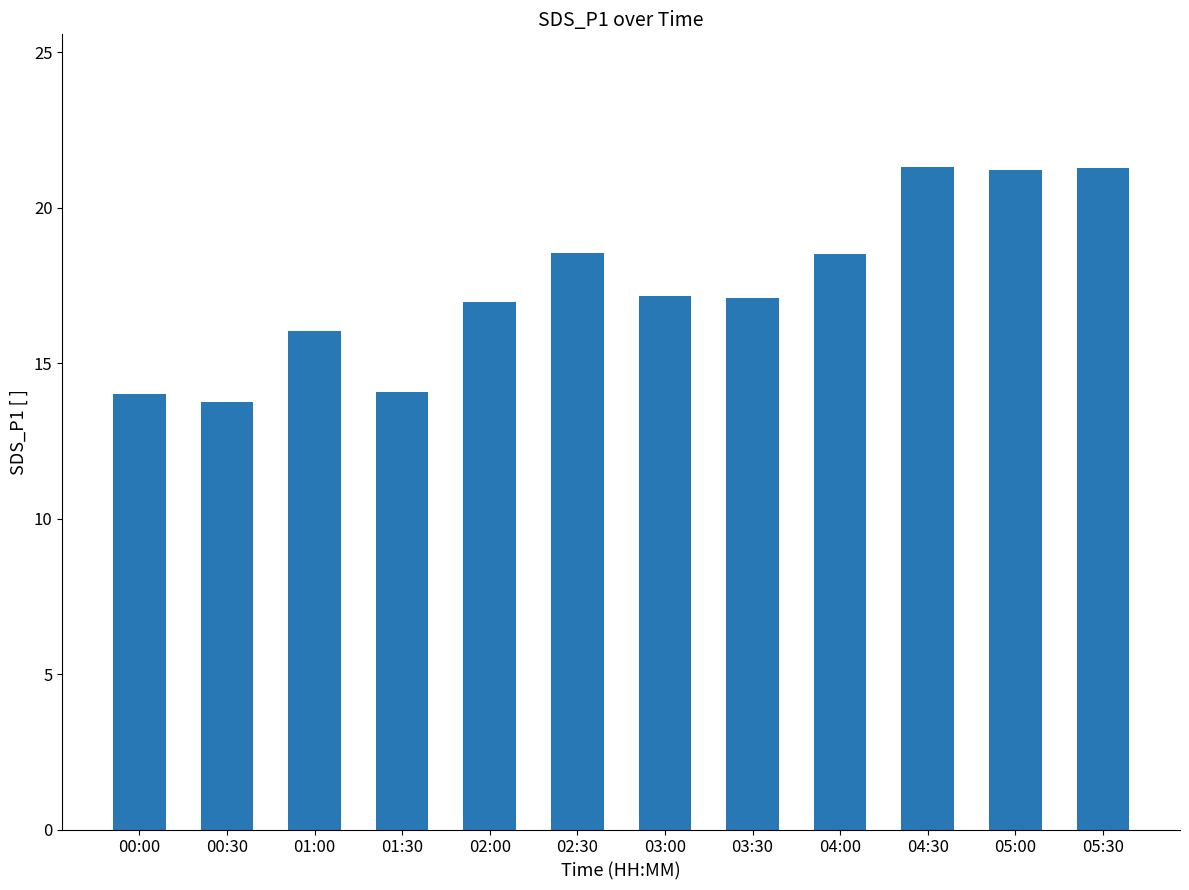

The chart shows a value of 14.1 at 01:30. True or false?

True